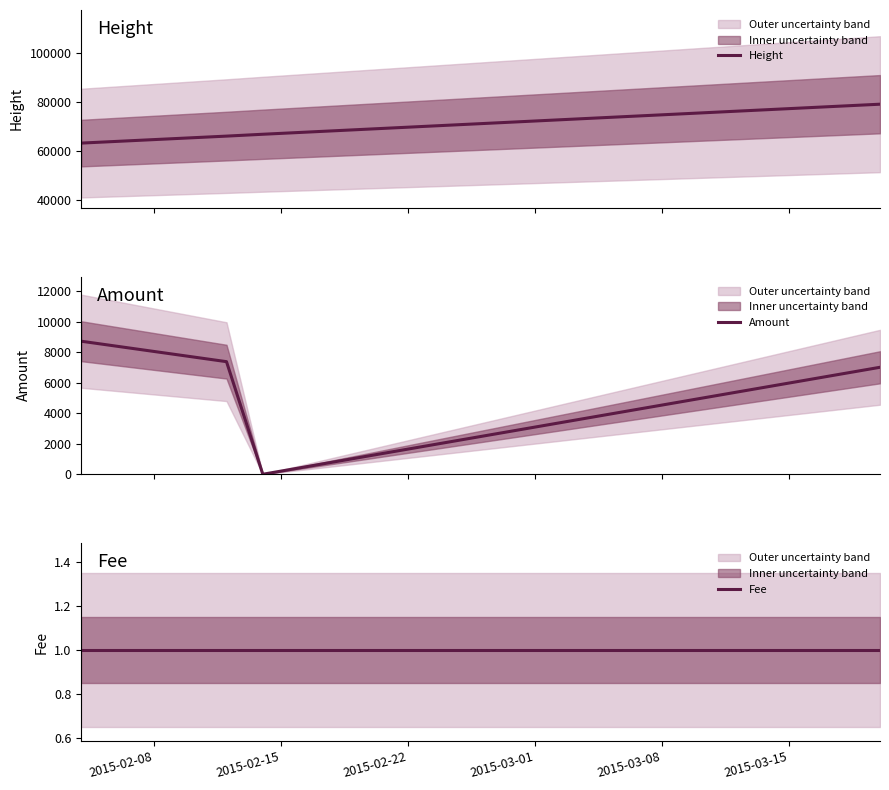

List the labels in order of Fee value, smallest first.

2015-02-08, 2015-02-15, 2015-02-22, 2015-03-01